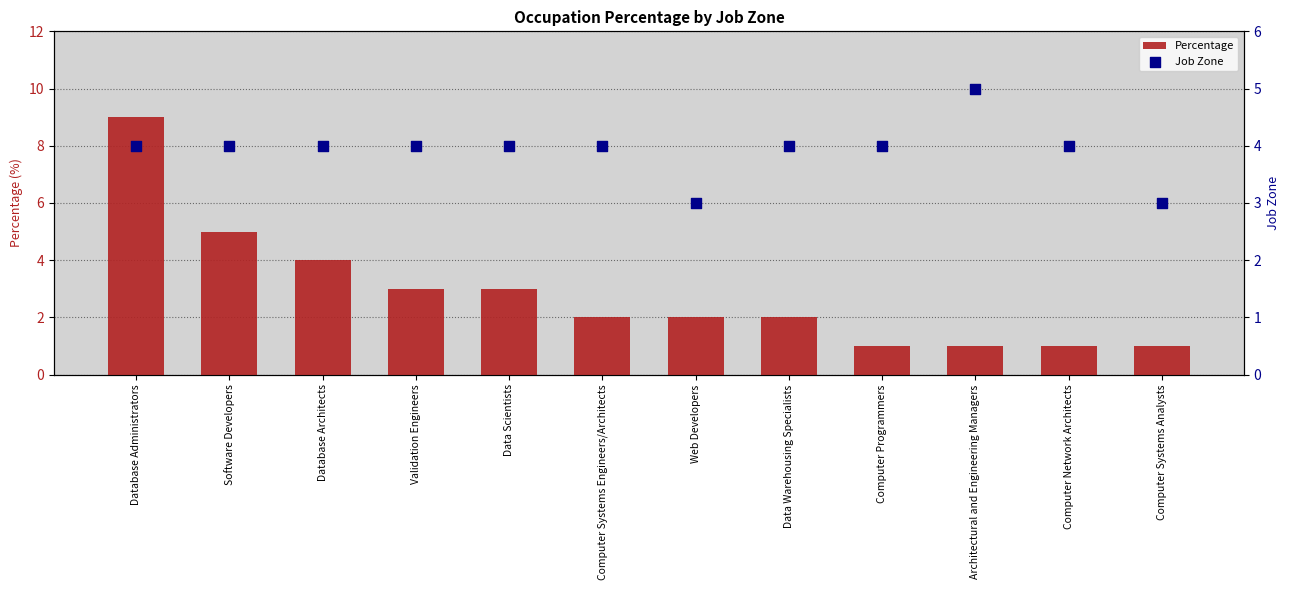

What is the total value across all series at Architectural and Engineering Managers?

6